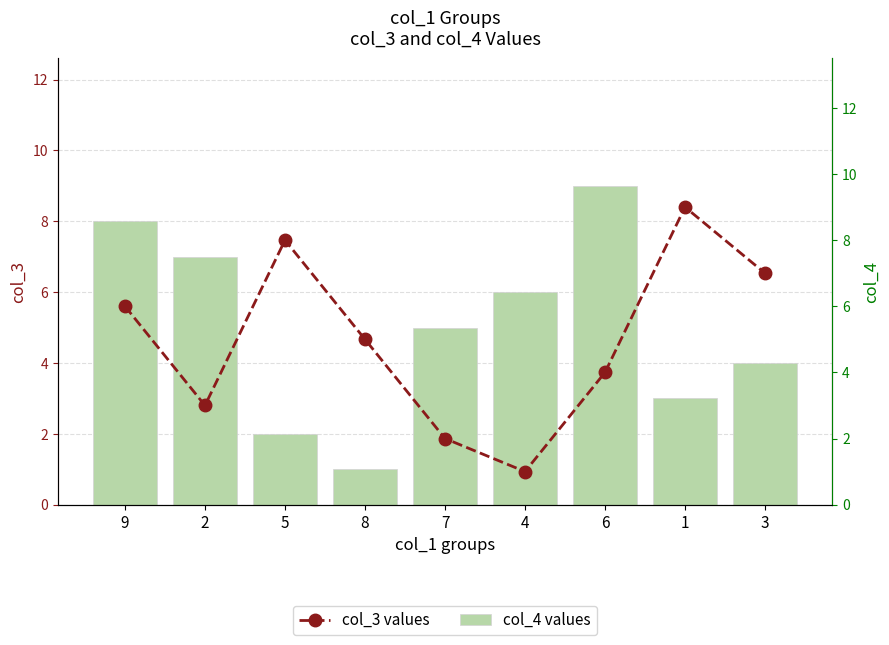

What are all the series names shown in the legend?

col_4 values, col_3 values